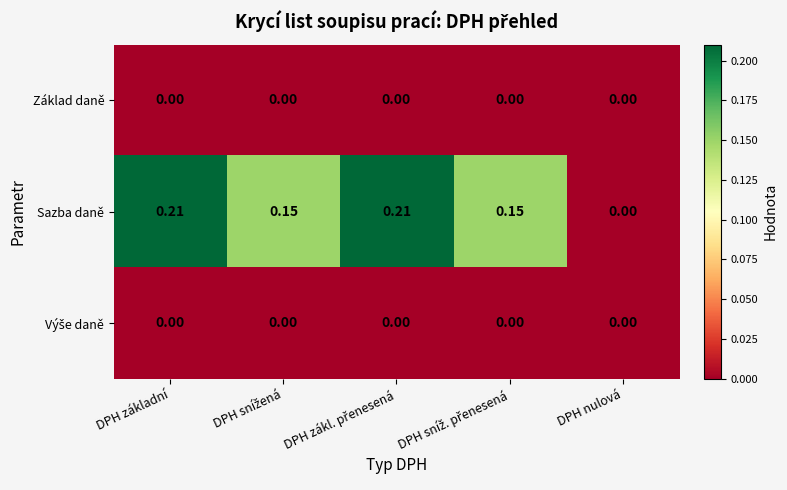

Where is Sazba daně nearest to the value 0?

DPH nulová